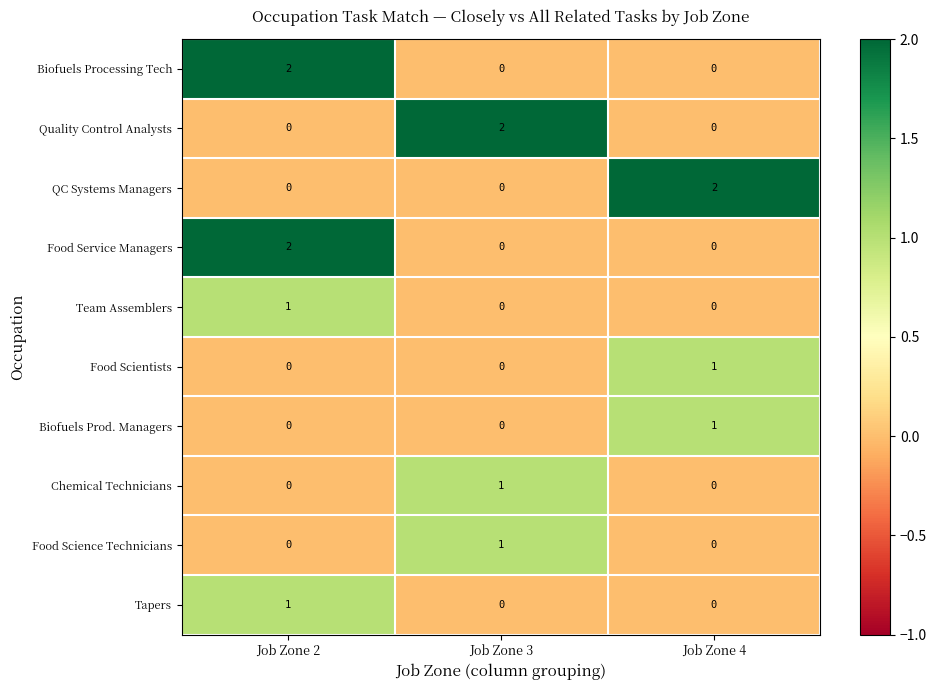

What is the total value across all series at Job Zone 2?

6